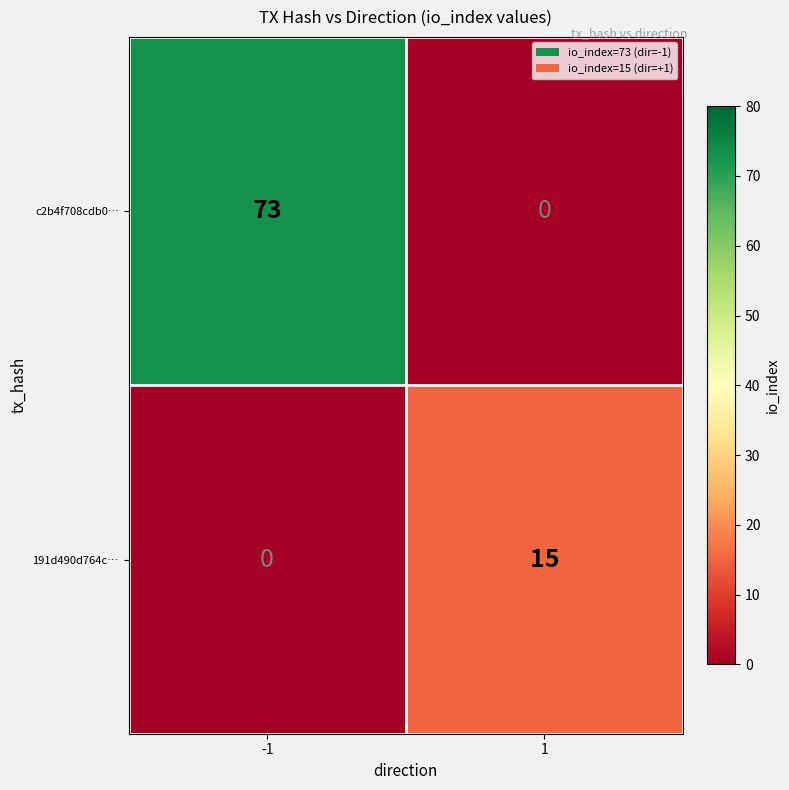

How many data points does each series have?

2